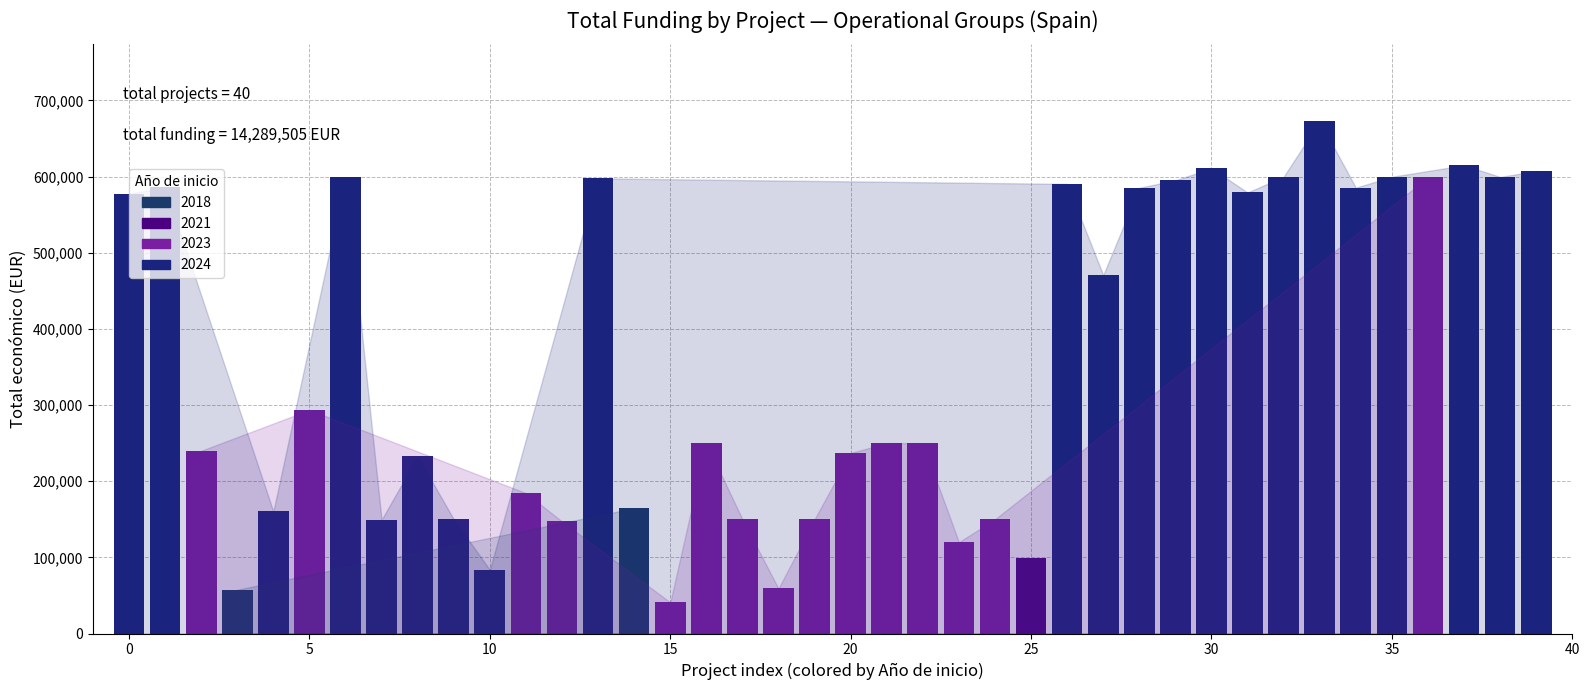

What is the value of the 21st bar from the left?

237042